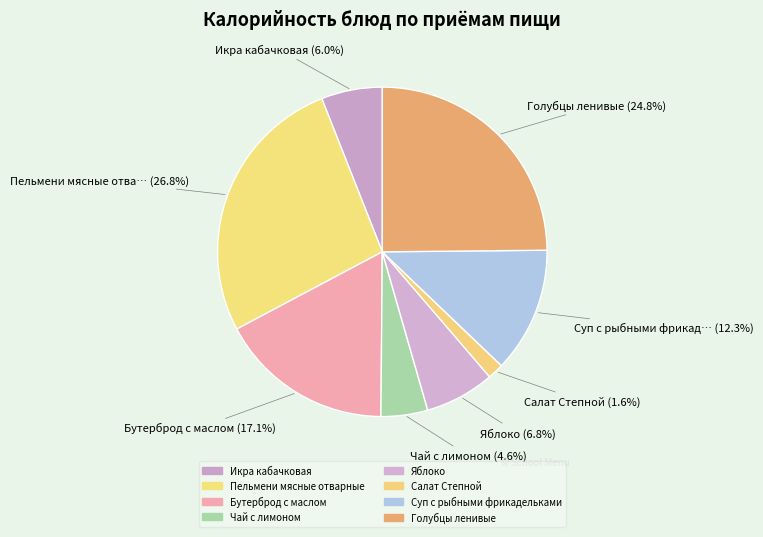

Does Пельмени мясные отварные represent more than half of the total?

No